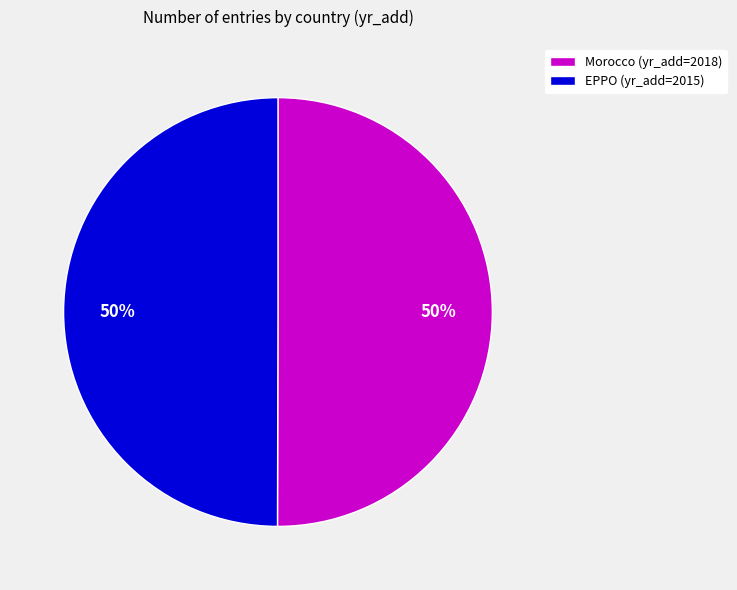

Do Morocco and EPPO together represent more than half of the pie?

Yes